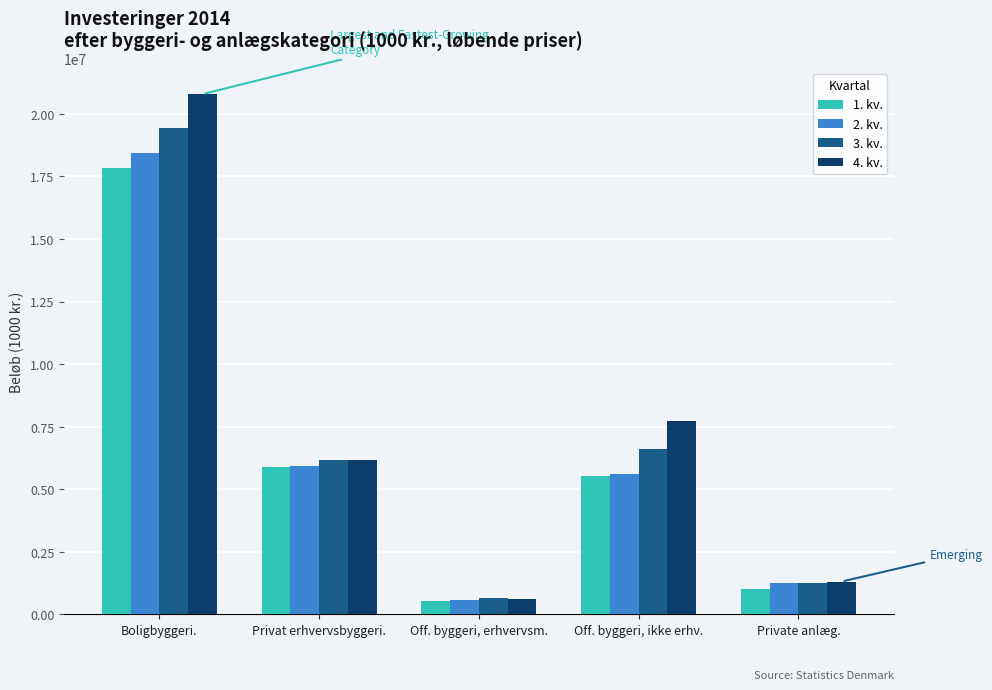

What is the maximum value shown in the chart?

20784246.2